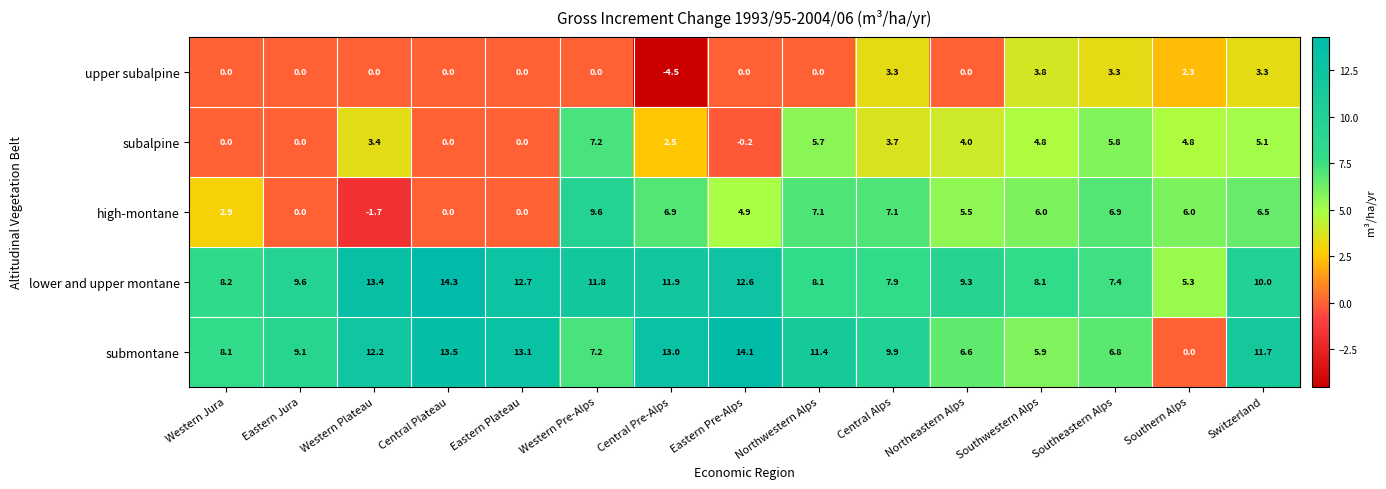

What is the greatest value displayed?

14.3